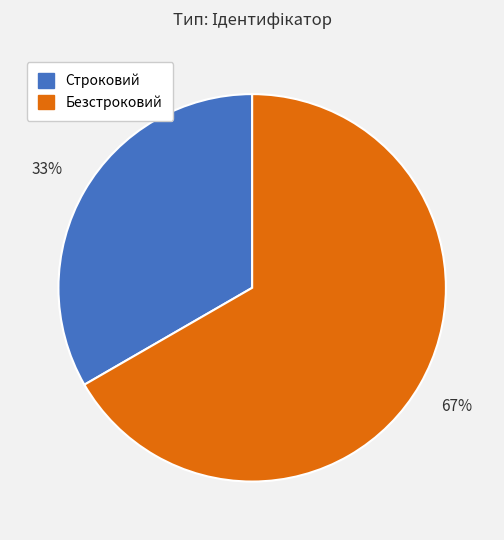

To the nearest percent, what portion does Безстроковий represent?

67%